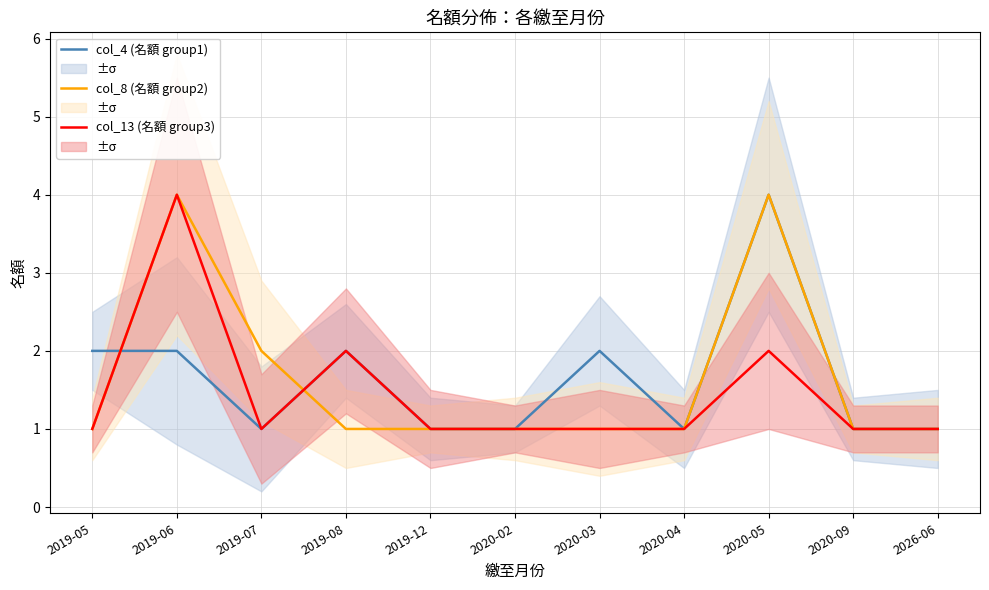

In col_8 (名額 group2), how many points are higher than both neighbors (excluding endpoints)?

2